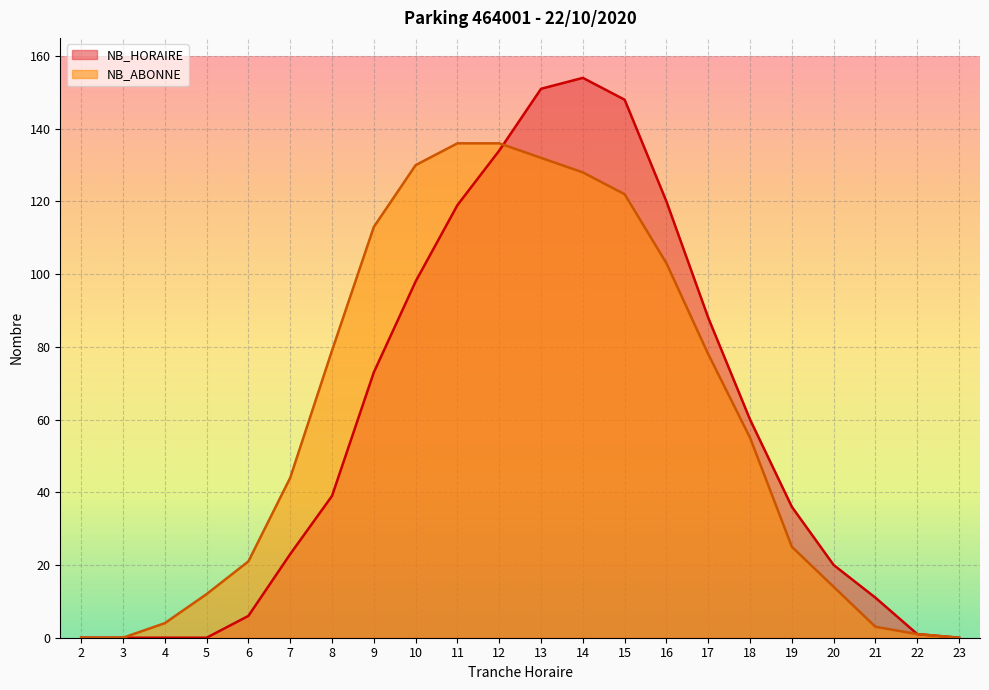

Rank the series at 19 from highest to lowest value.

NB_HORAIRE, NB_ABONNE